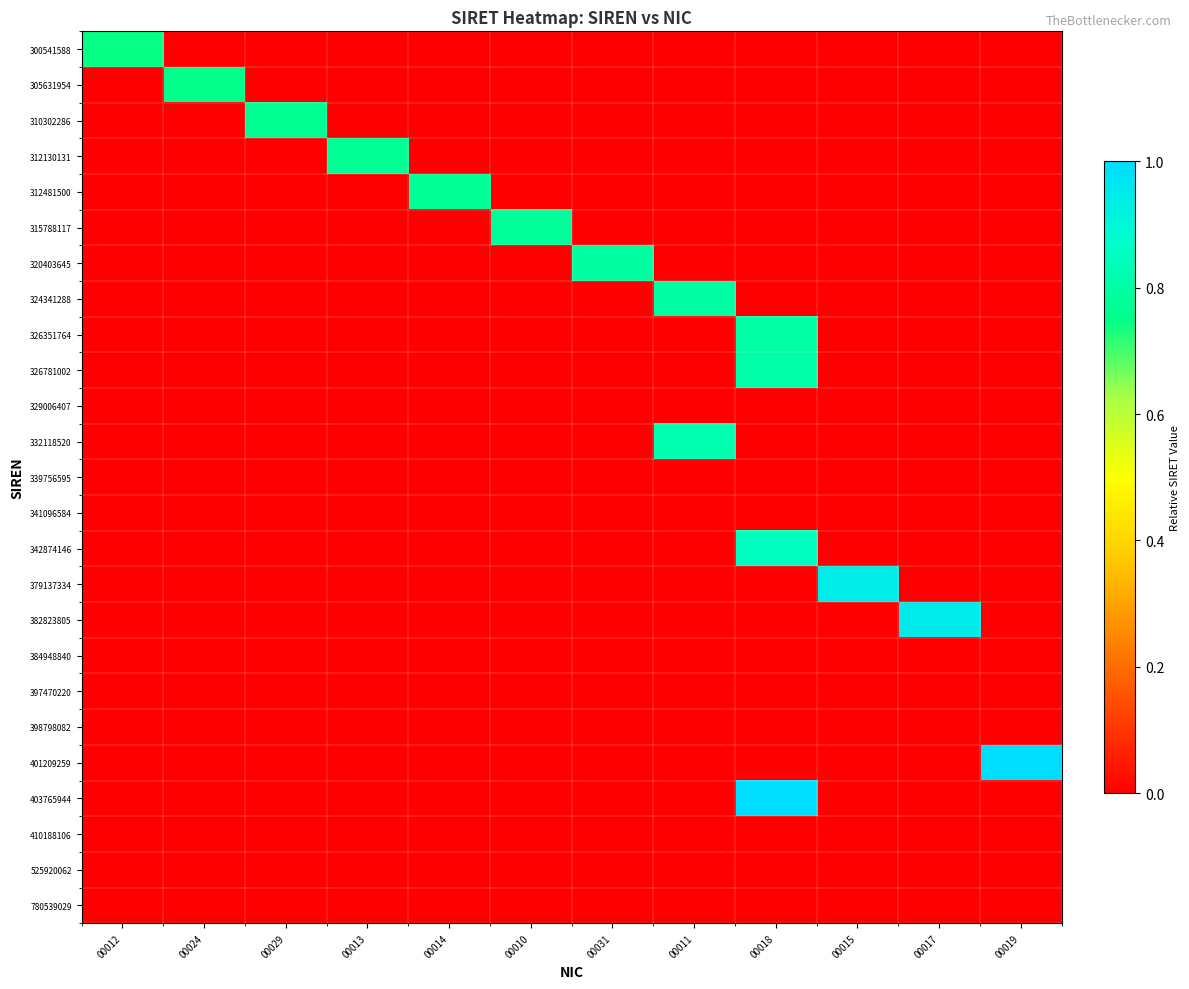

Count the number of data series in this chart.

25